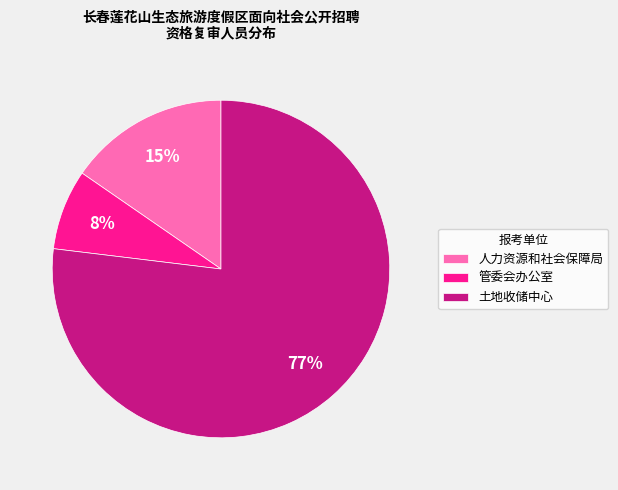

To the nearest percent, what percentage of the pie is 人力资源和社会保障局?

15%